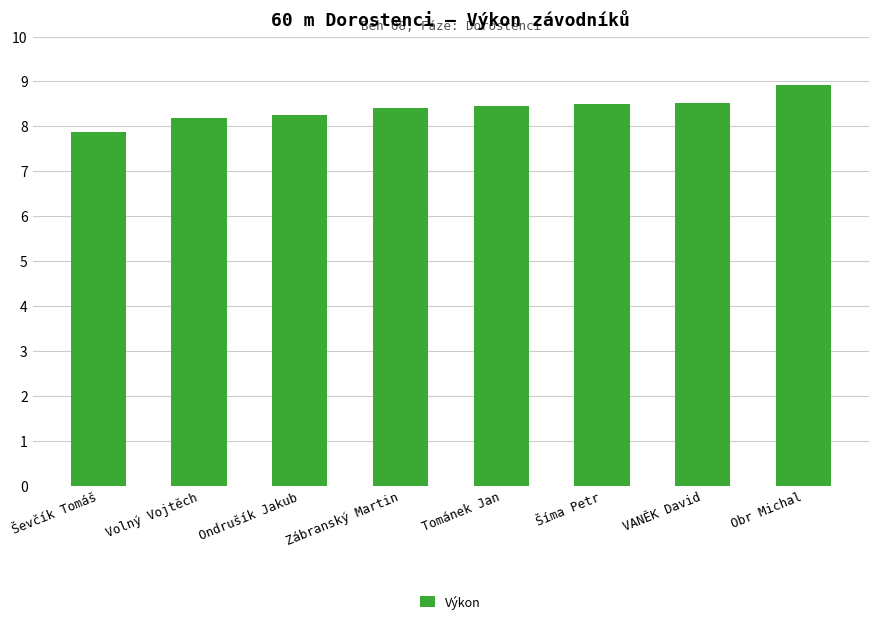

What is the maximum value shown in the chart?

8.9